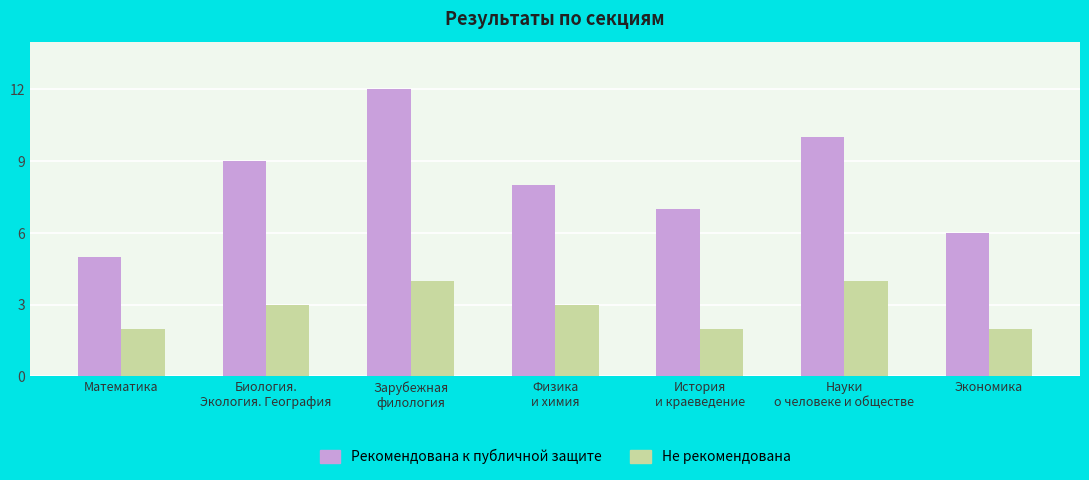

At which category is the sum across all series the highest?

Зарубежная
филология